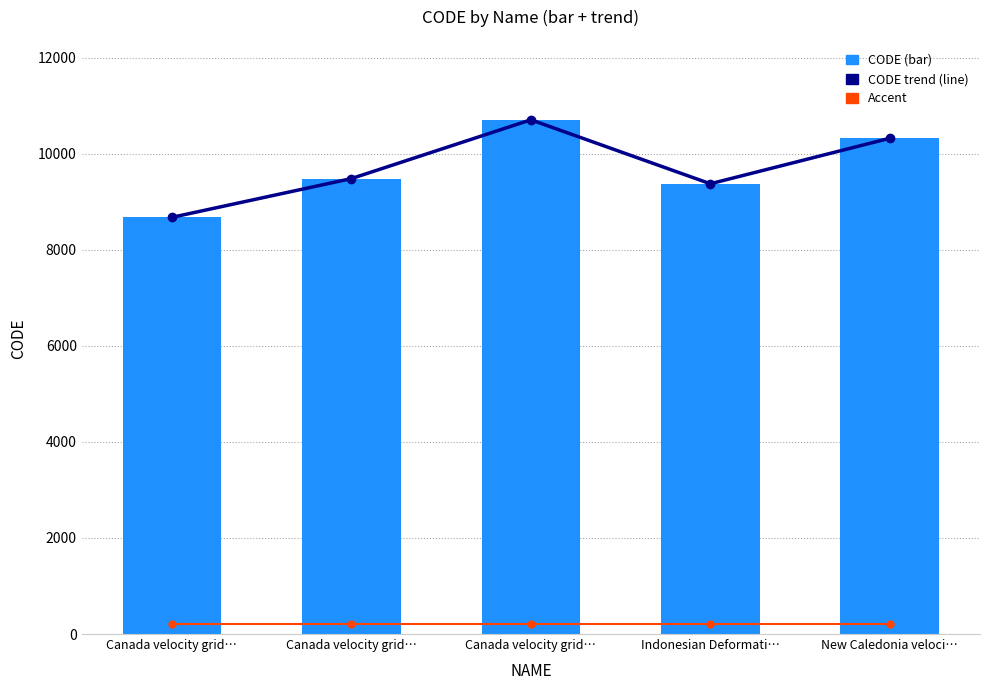

What is the minimum value shown in the chart?

200